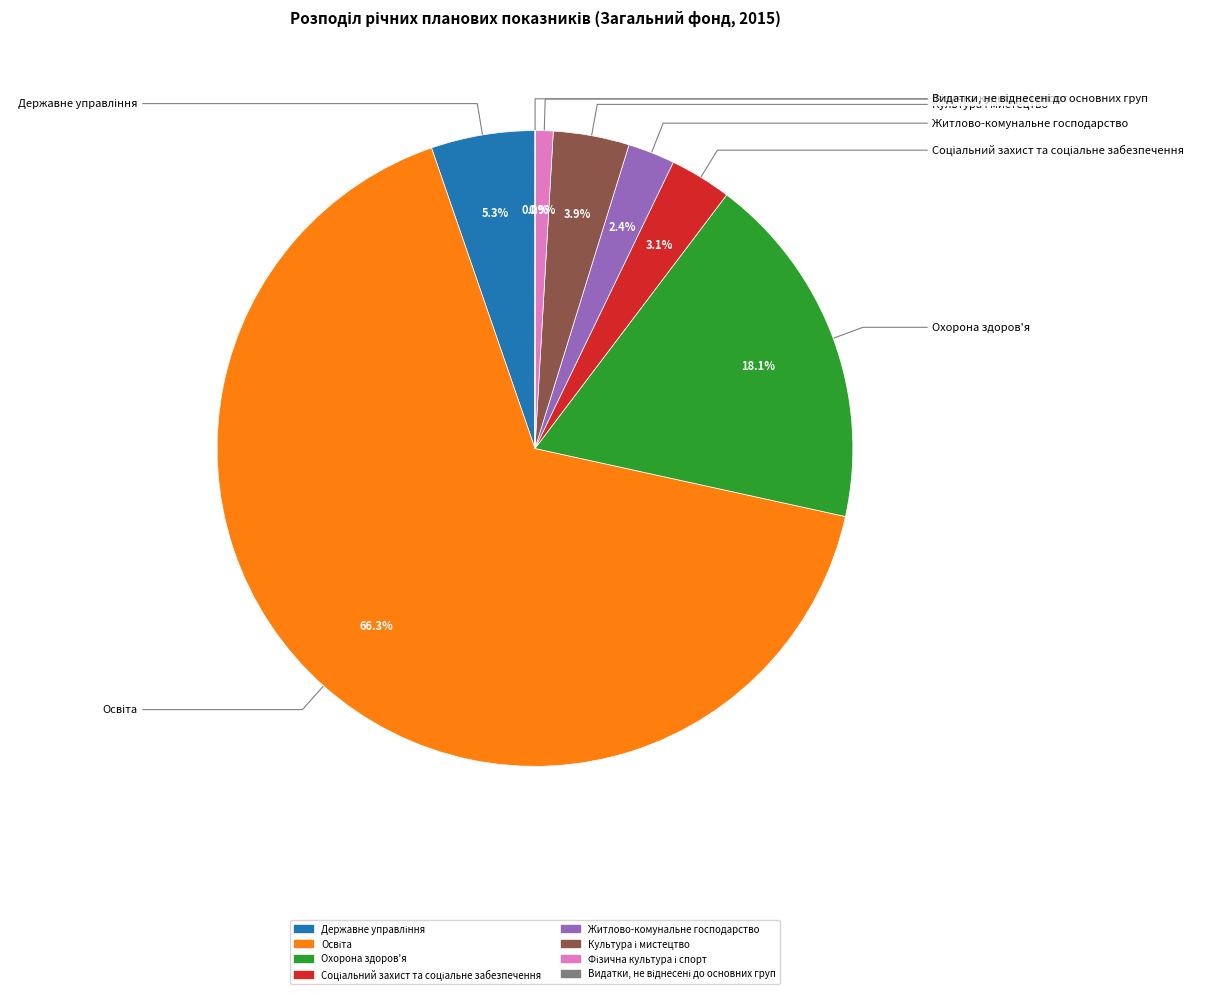

Does any single category account for the majority?

Yes